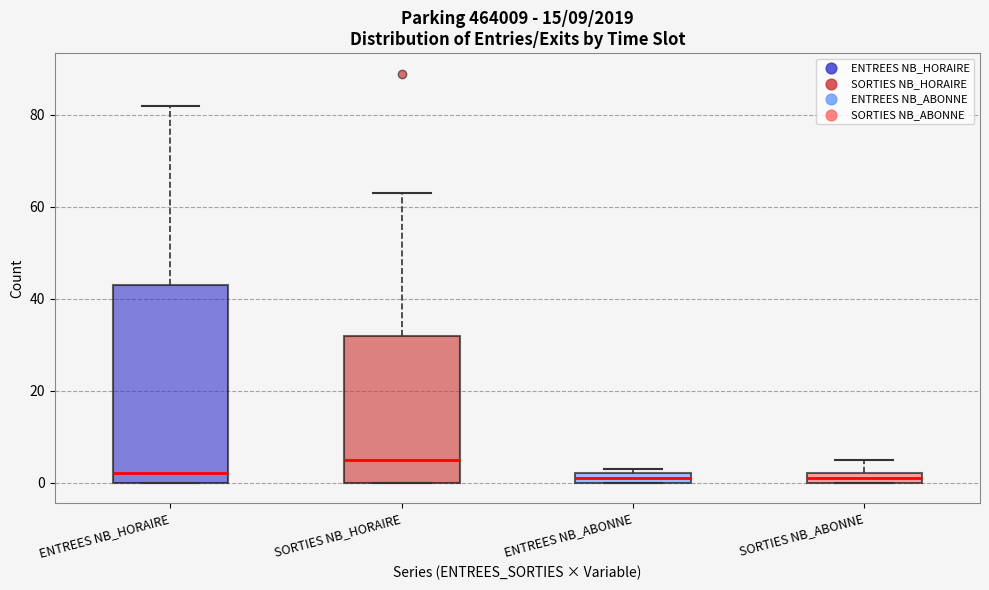

Which box is the tallest, from its lower edge to its upper edge?

ENTREES NB_HORAIRE